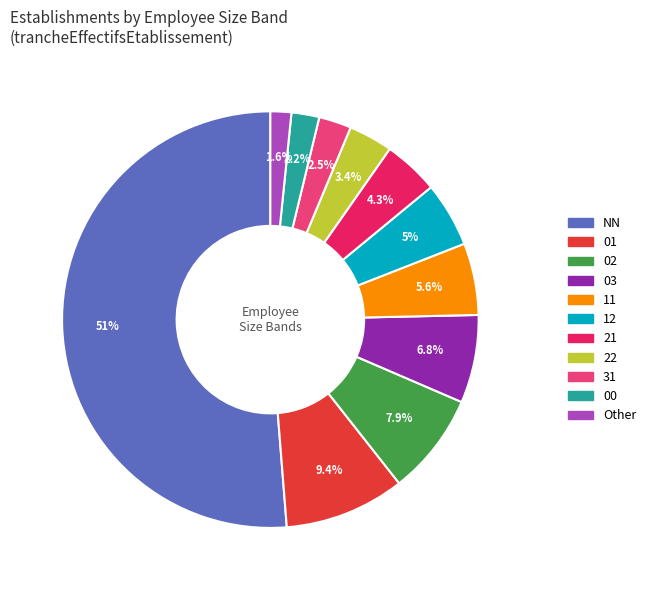

Which slice is the largest?

NN